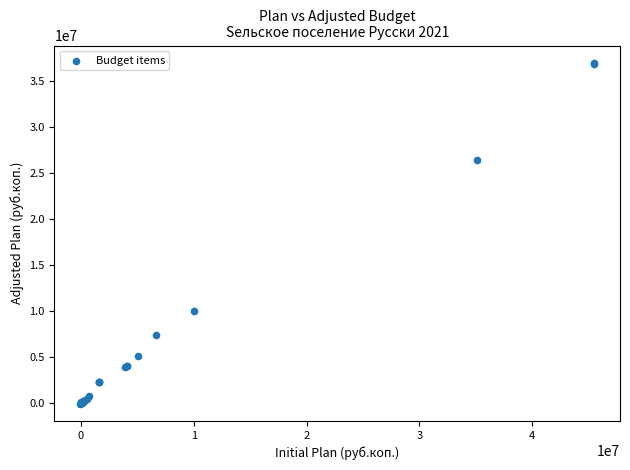

What Y value in the scatter plot is closest to 18468616?

26399964.0